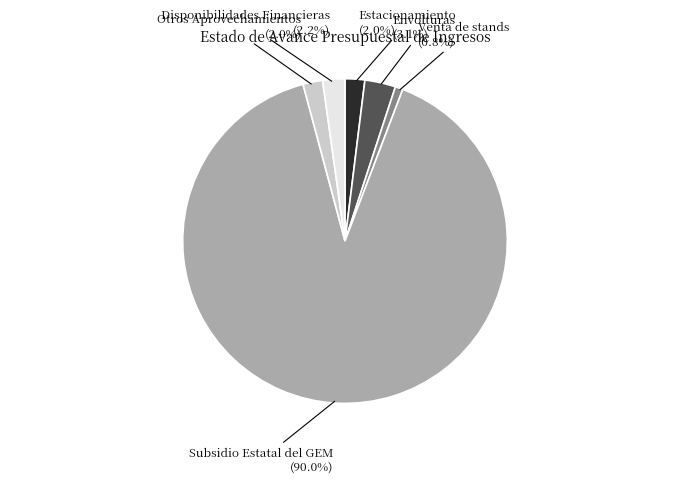

What percentage is the Envolturas slice, to the nearest percent?

3%